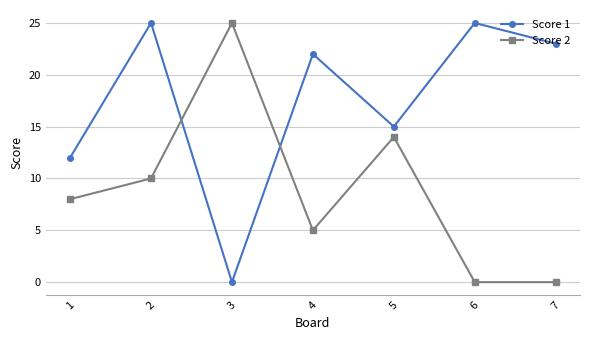

Is it true that Score 1 equals -15 at 3?

False